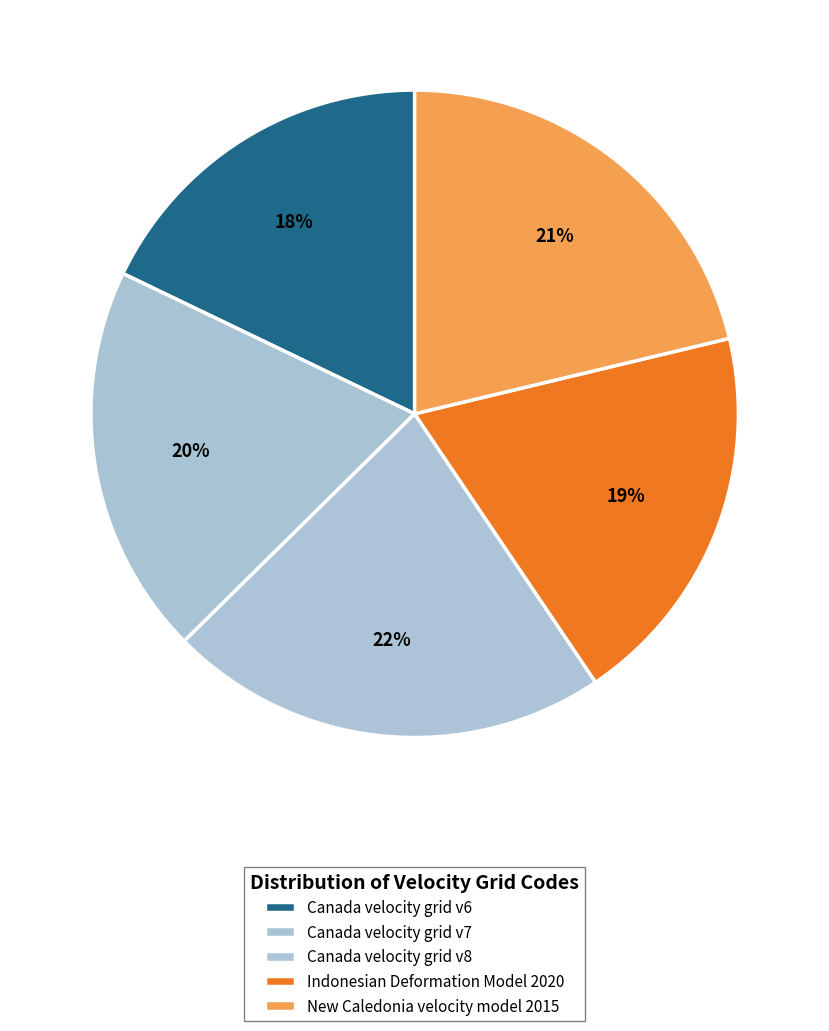

Combined, what portion of the pie is Canada velocity grid v7 and Indonesian Deformation Model 2020?

38.8%